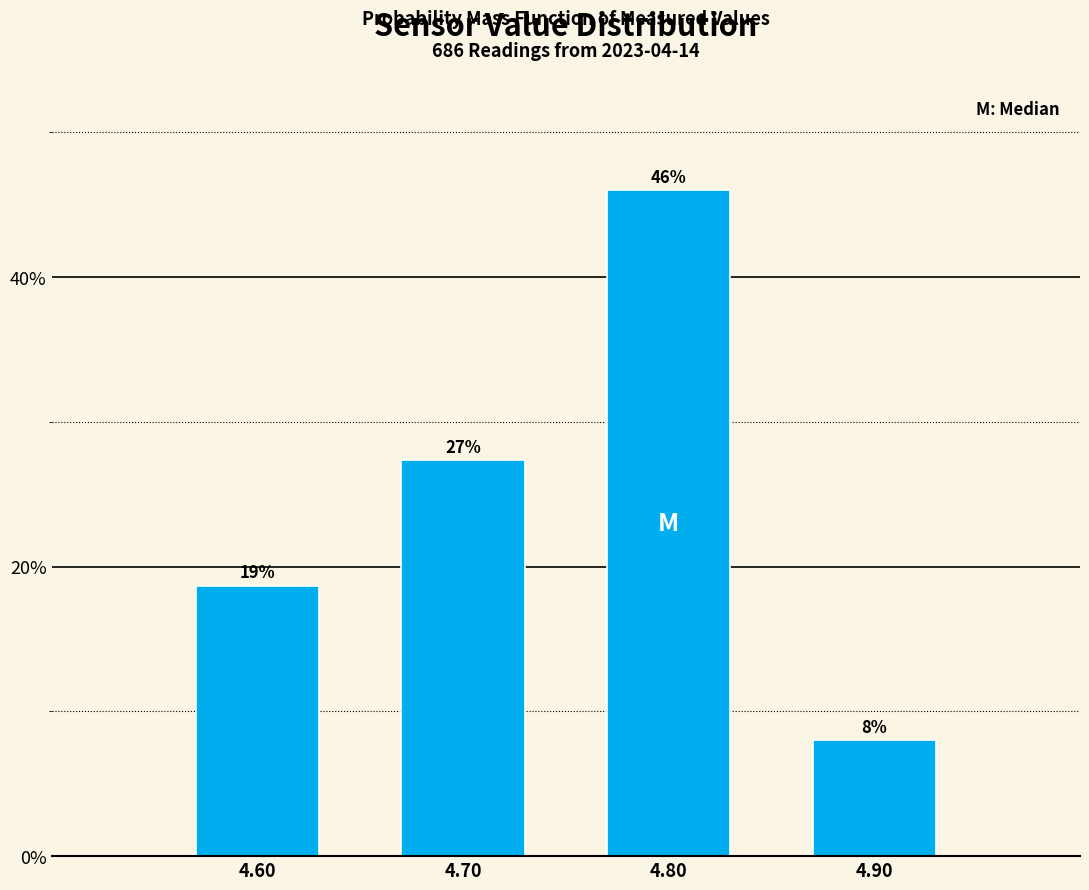

The chart shows a value of 46.0 at 4.80. True or false?

True